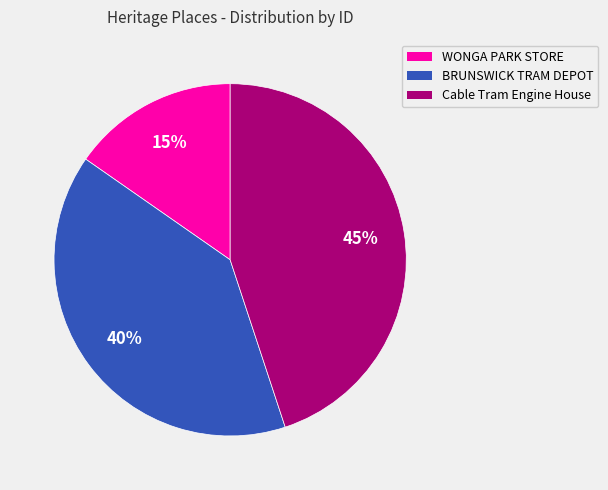

Is there a majority slice in this chart?

No